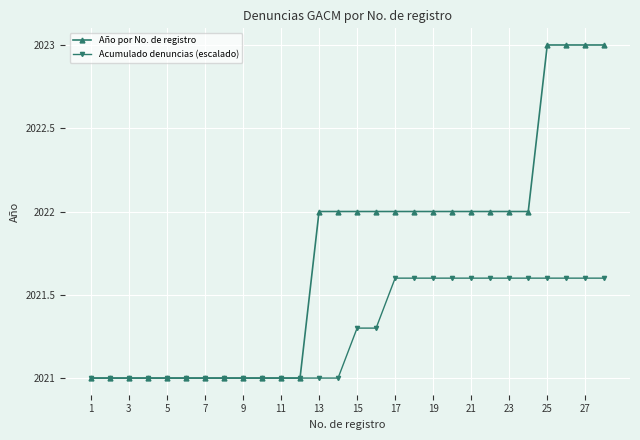

Which series has the widest spread of values?

Año por No. de registro